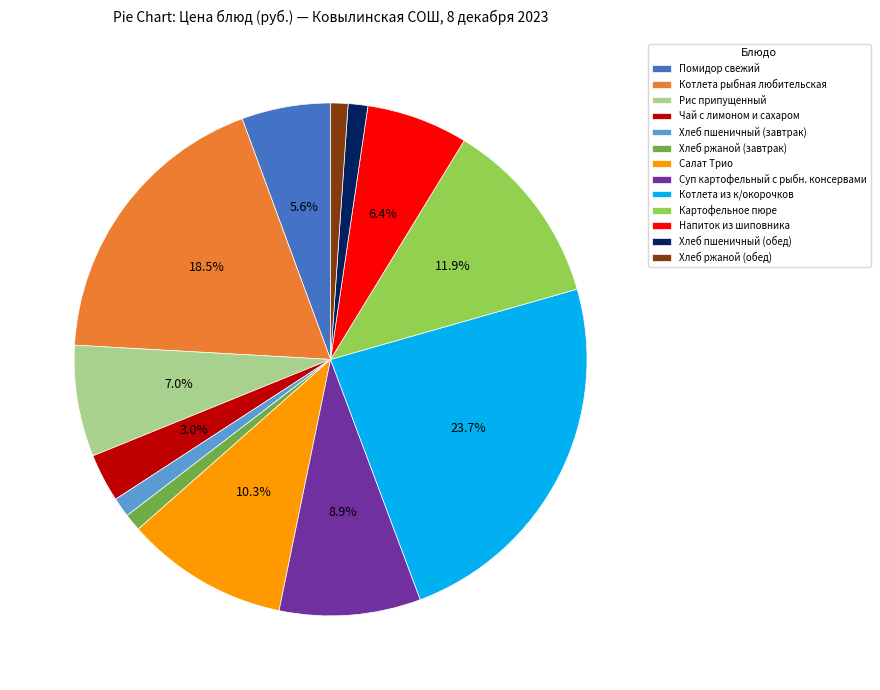

What is the largest slice in the pie chart?

Котлета из к/окорочков